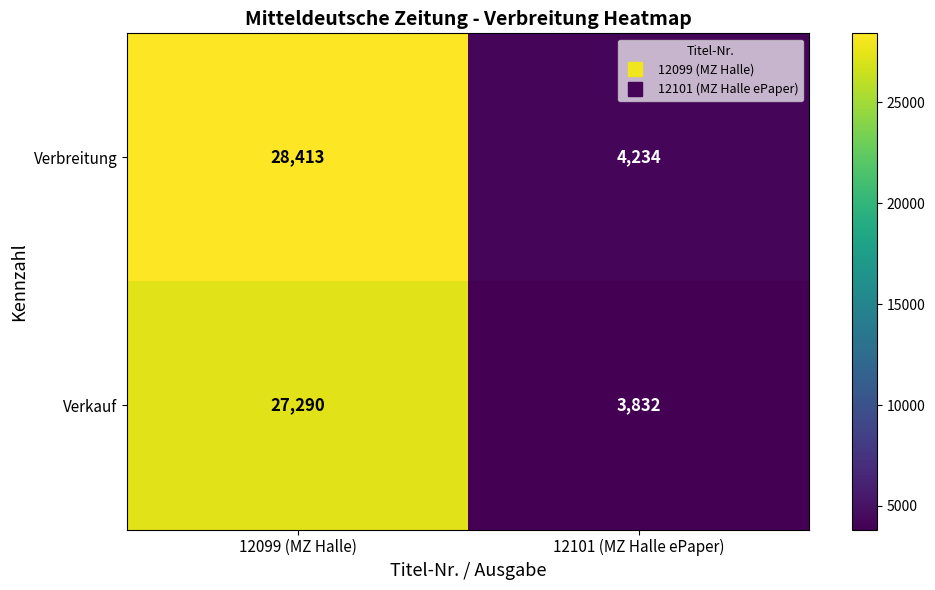

Rank the series by their average value, from highest to lowest.

Verbreitung, Verkauf